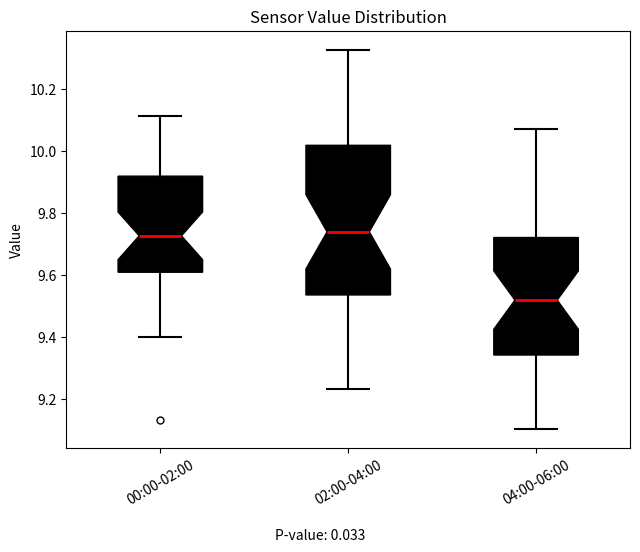

Where does the upper whisker of the box for 02:00-04:00 end on the y-axis? The values are not printed on the chart, so give them approximately, as read against the axis.

10.32